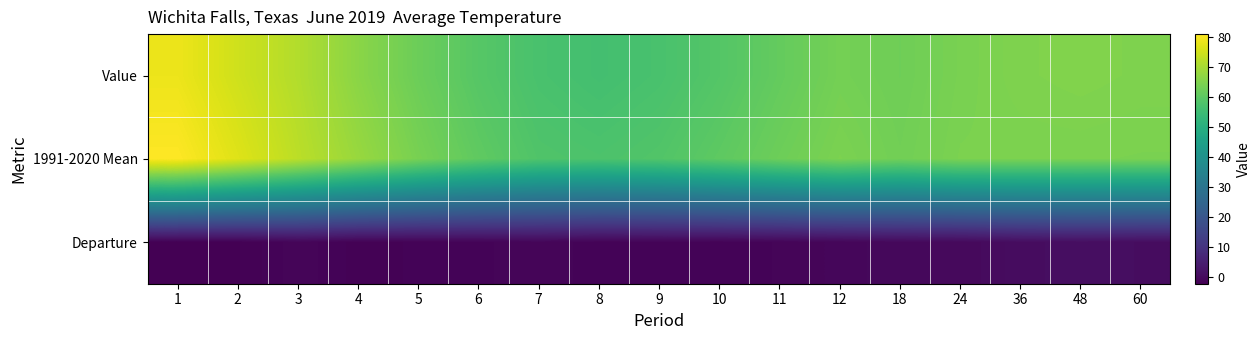

Reading left to right, list all the values displayed in this chart.

Value: 1=78.5	2=74.7	3=71.2	4=66.2	5=62.2	6=59.0	7=56.9	8=56.0	9=56.9	10=58.7	11=61.1	12=63.4	18=62.6	24=64.0	36=64.8	48=65.1	60=64.8
1991-2020 Mean: 1=80.8	2=76.7	3=72.3	4=68.0	5=63.8	6=60.4	7=58.0	8=57.5	9=58.3	10=60.2	11=62.4	12=64.3	18=63.0	24=64.3	36=64.3	48=64.3	60=64.2
Departure: 1=-2.3	2=-2.0	3=-1.1	4=-1.8	5=-1.6	6=-1.4	7=-1.1	8=-1.5	9=-1.4	10=-1.5	11=-1.3	12=-0.9	18=-0.4	24=-0.3	36=0.5	48=0.8	60=0.6